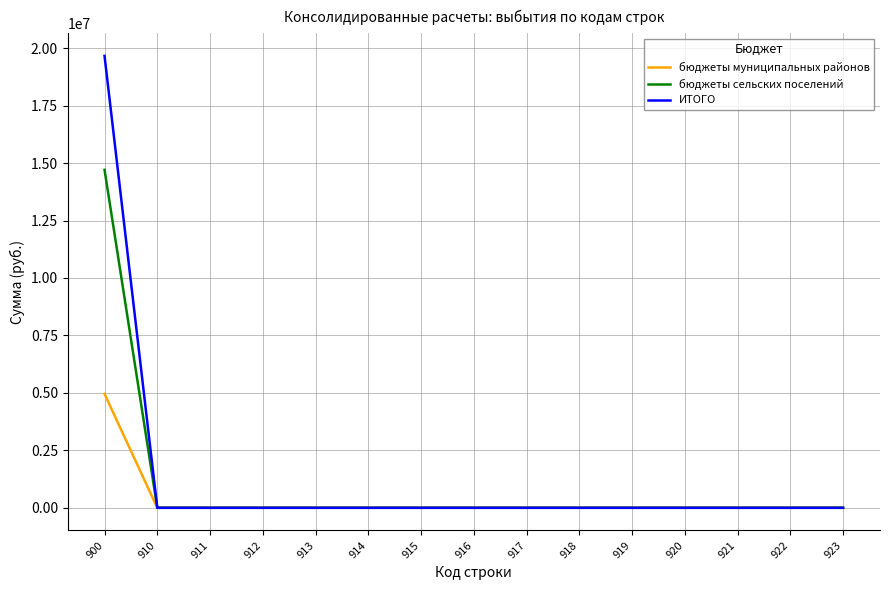

At which category is the sum across all series the highest?

900